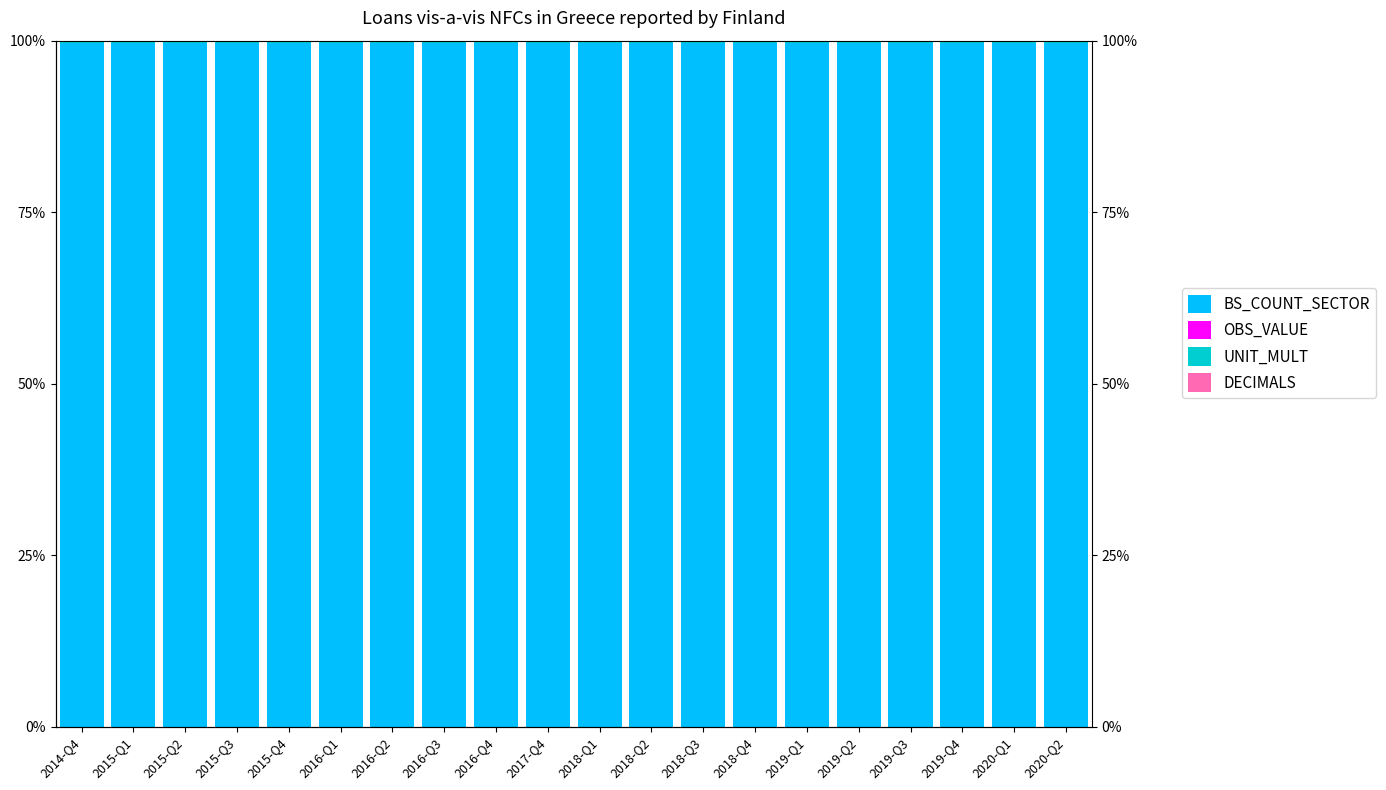

How many groups of bars are there?

20